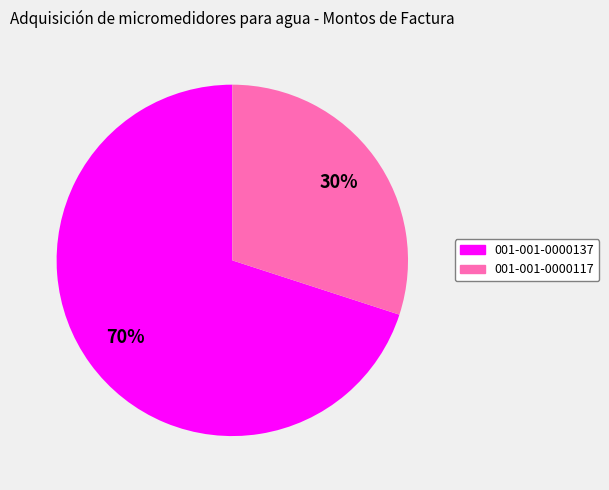

What is the ratio of the value at 001-001-0000137 to the value at 001-001-0000117?

2.3